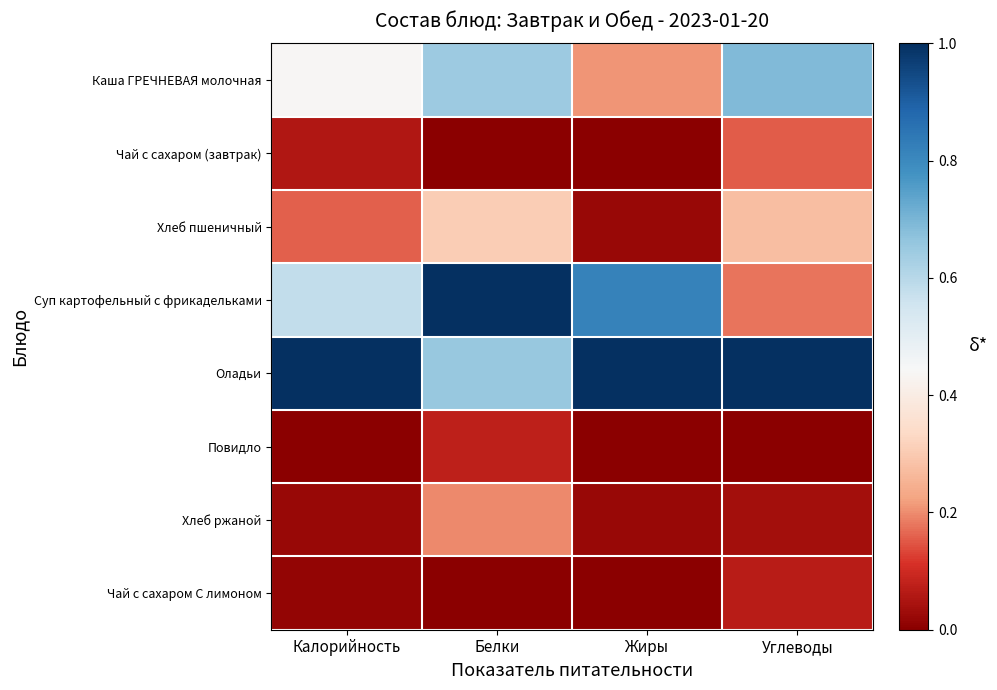

What is the maximum value shown in the chart?

1.0